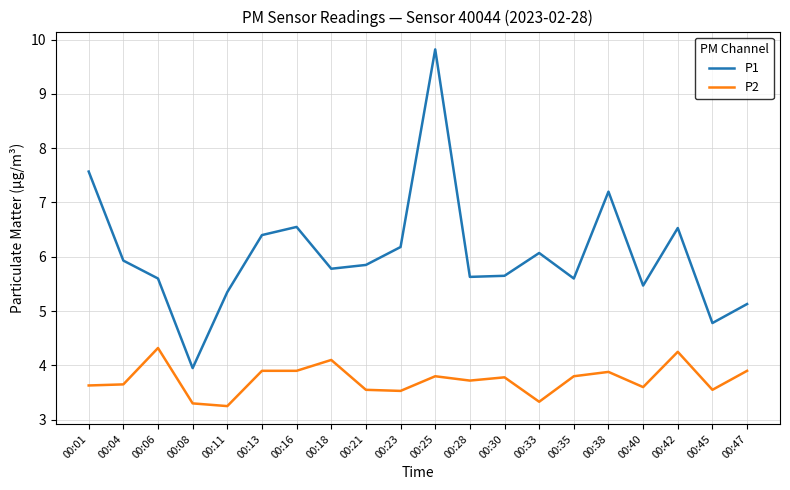

What is the difference between the maximum and second lowest values in the P1 series?

5.0